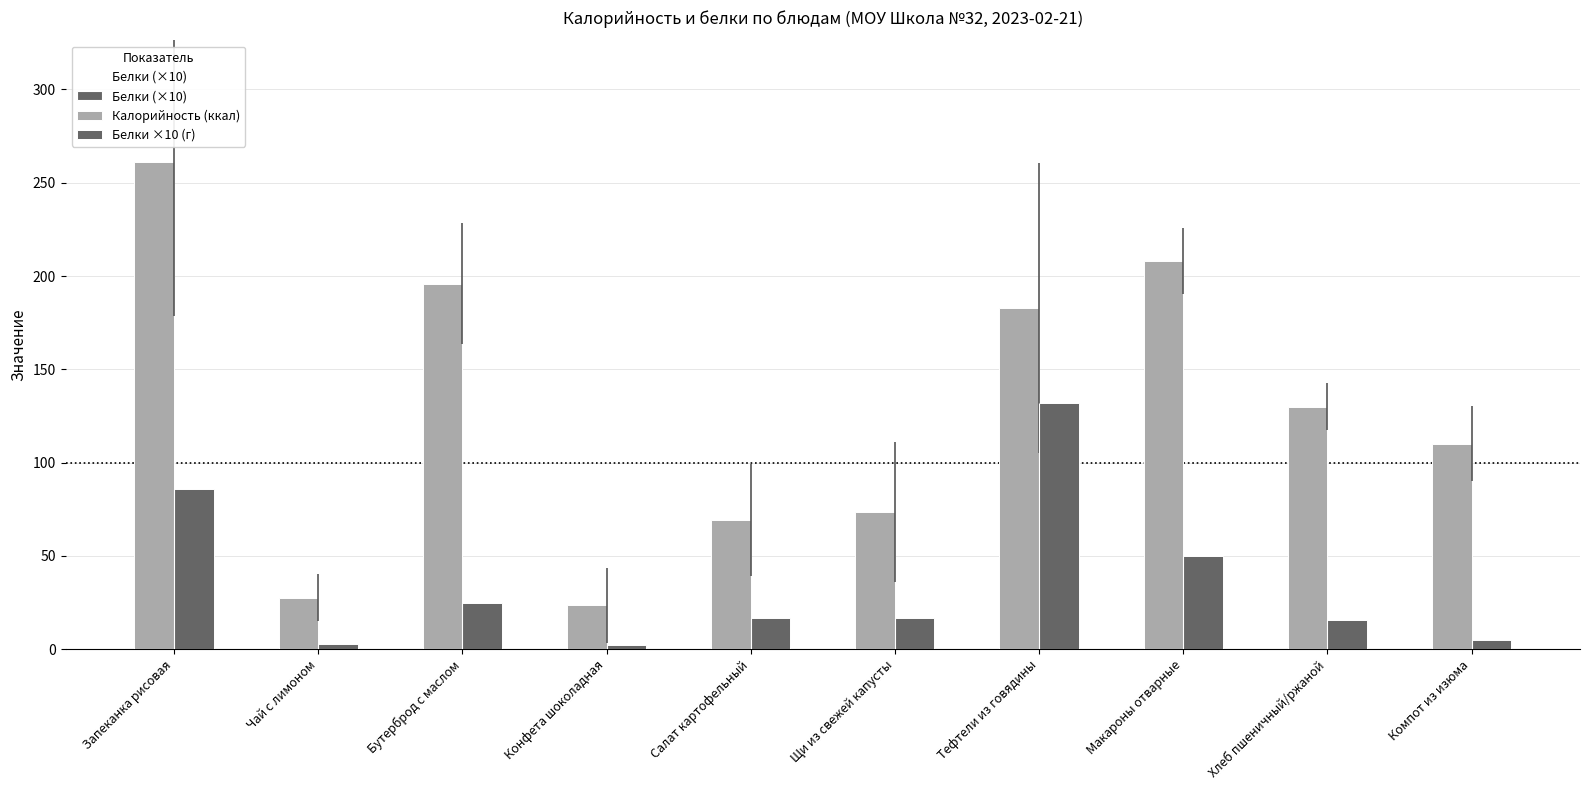

Reading left to right, what are all the values shown in this chart?

Белки (×10): 86.0	3.0	24.6	2.0	16.8	17.0	132.0	50.0	15.6	5.0
Калорийность (ккал): 261.0	27.6	195.8	23.5	69.0	73.6	182.8	208.0	129.9	110.2
Белки ×10 (г): 86.0	3.0	24.6	2.0	16.8	17.0	132.0	50.0	15.6	5.0